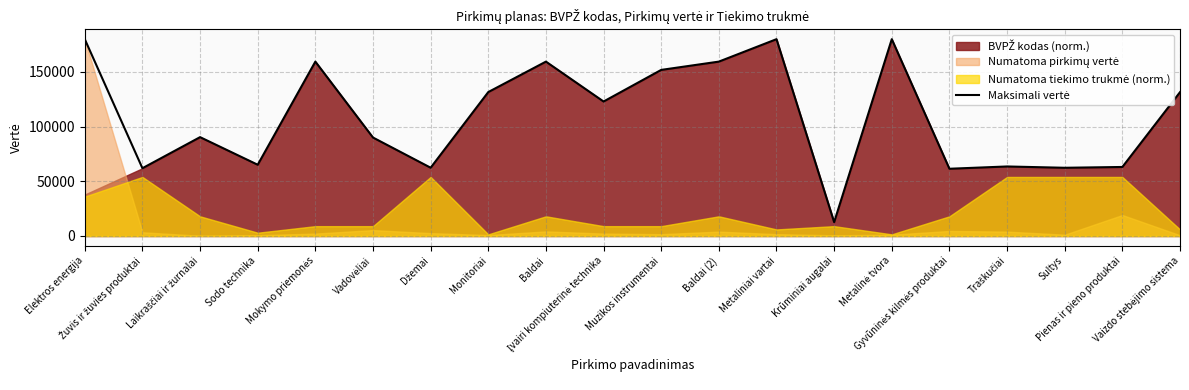

What is the minimum value shown in the chart?

12665.2